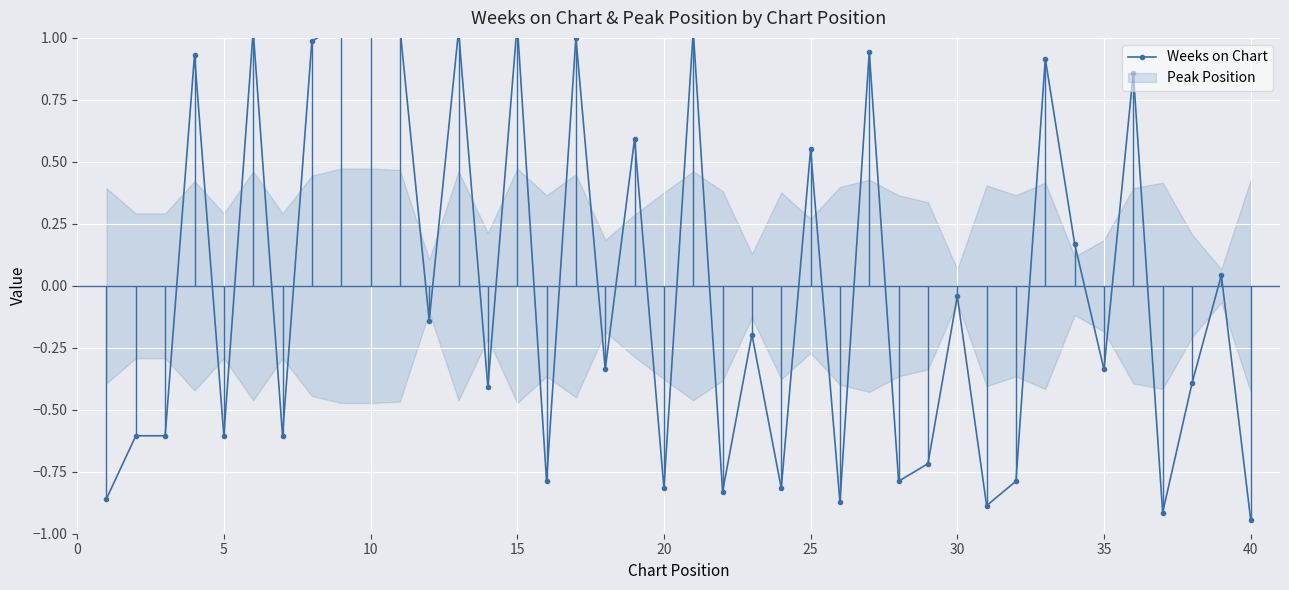

True or false: the data has more than 2 interior local peaks.

True